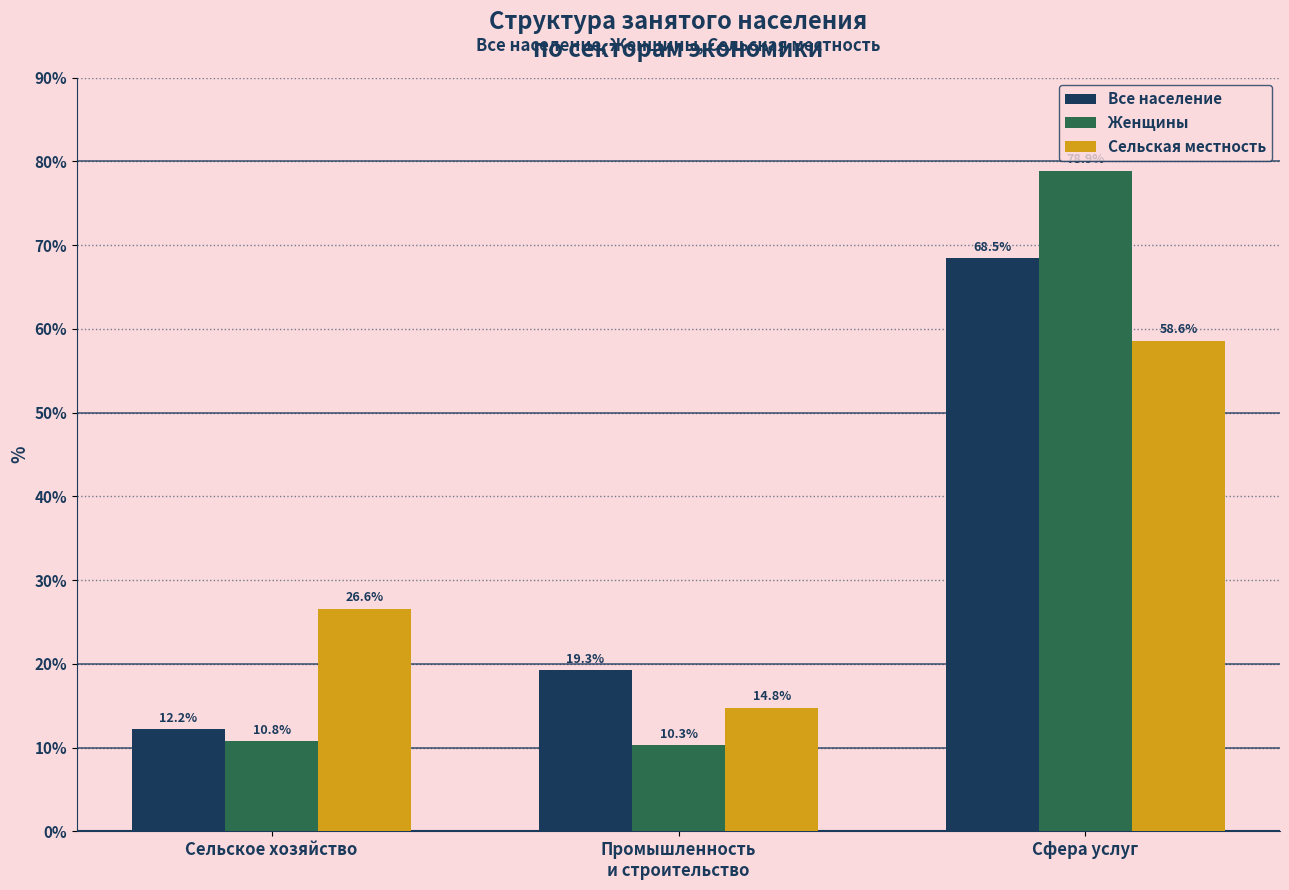

What is the minimum value shown in the chart?

10.3